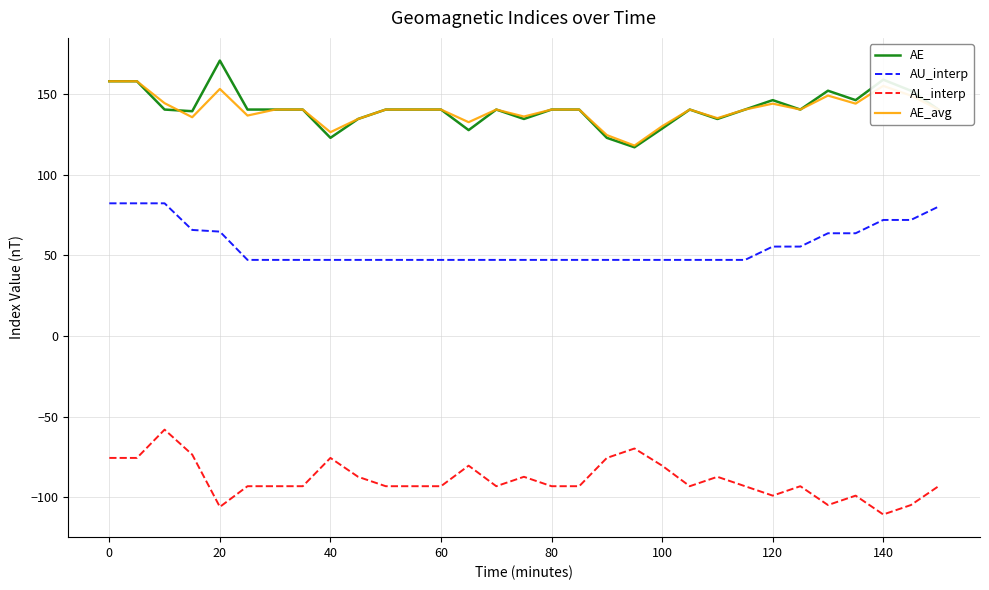

What is the maximum value shown in the chart?

170.7